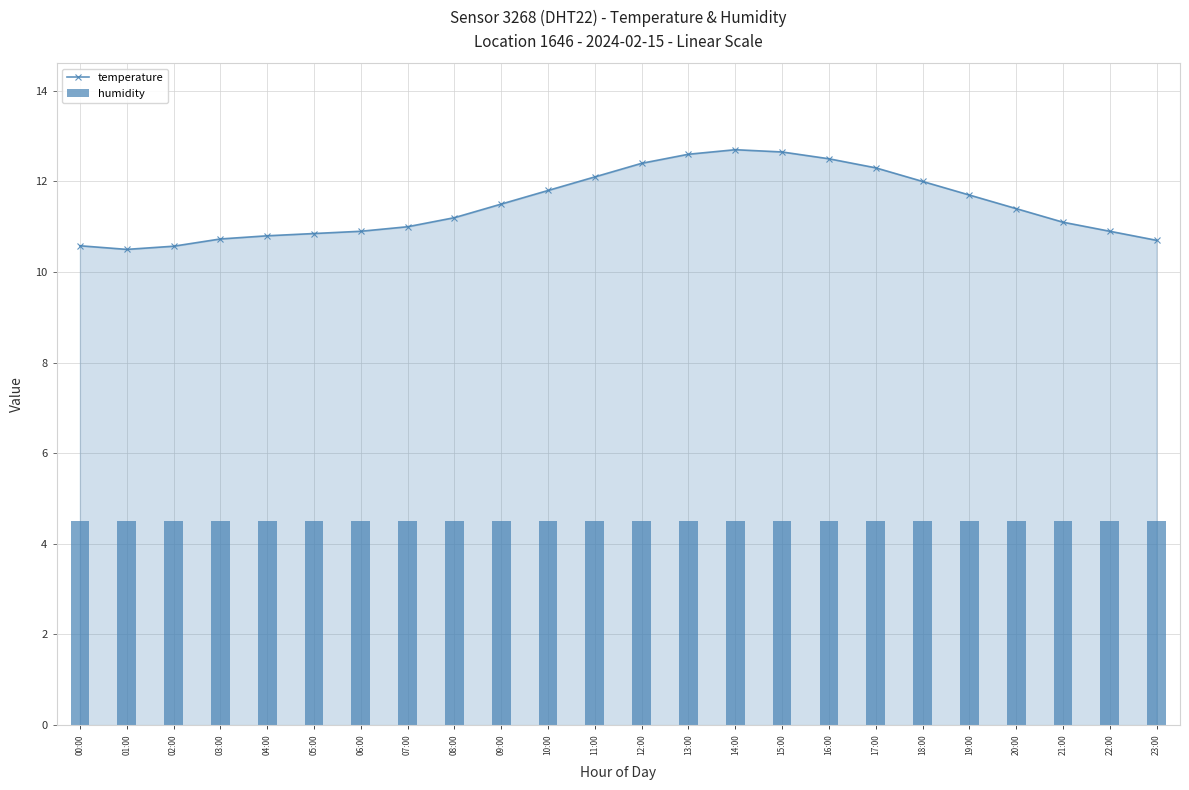

Rank the series at 08:00 from highest to lowest value.

temperature, humidity